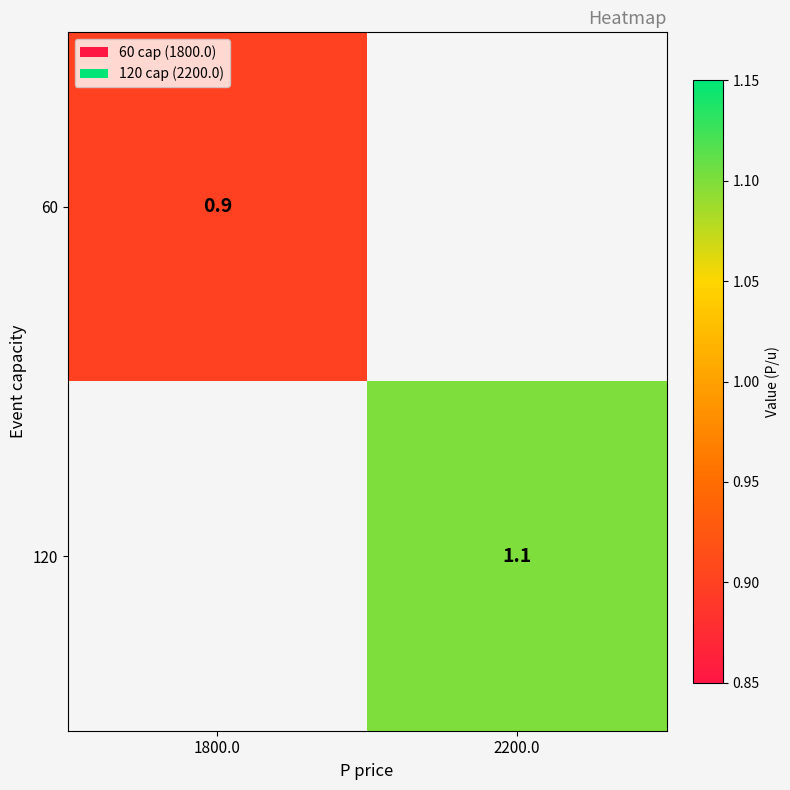

How many series are shown in this chart?

2